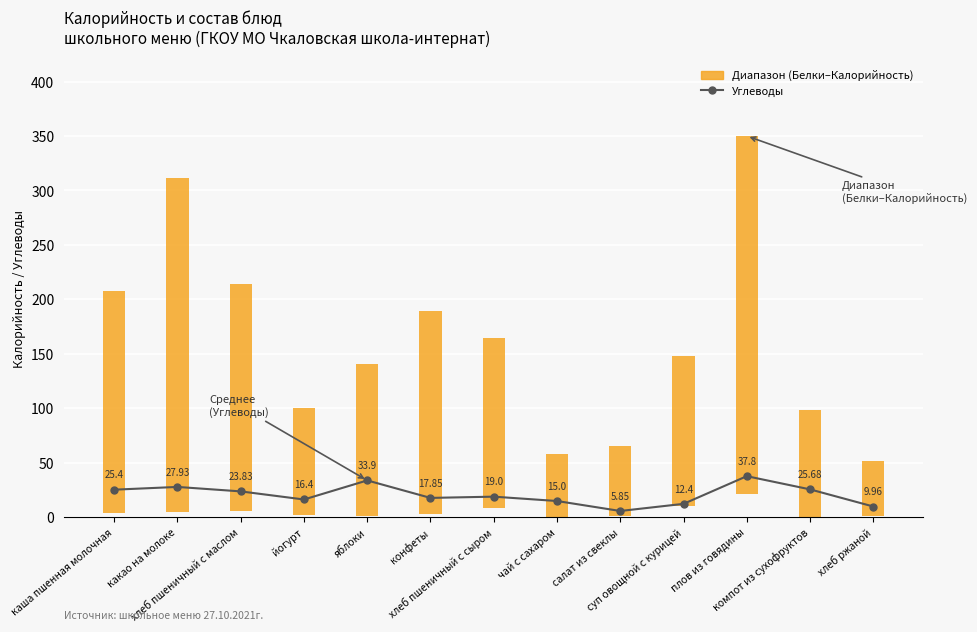

Where does the data first go above 19?

каша пшенная молочная